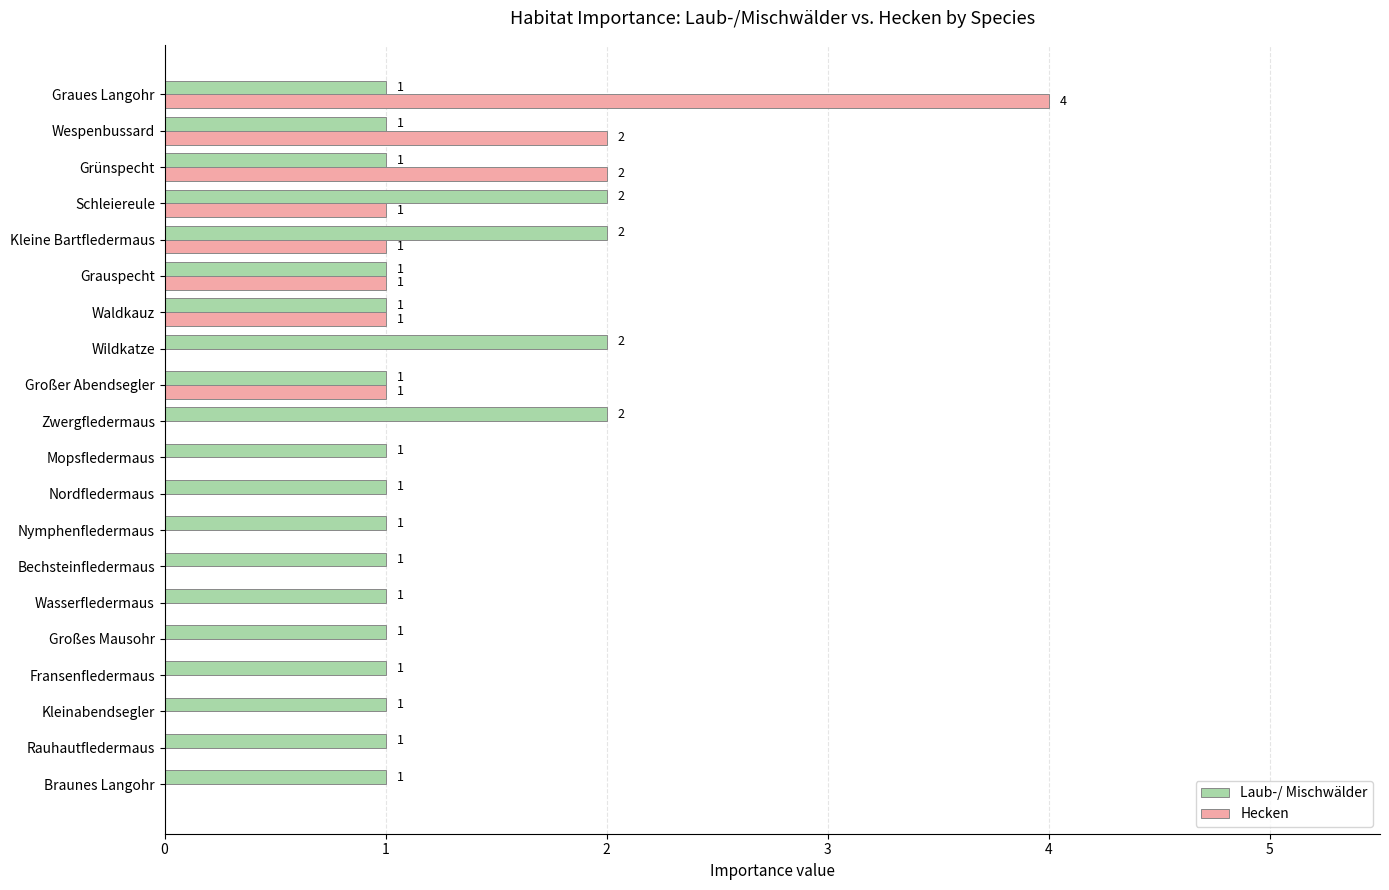

What is the average value of the Hecken series?

1